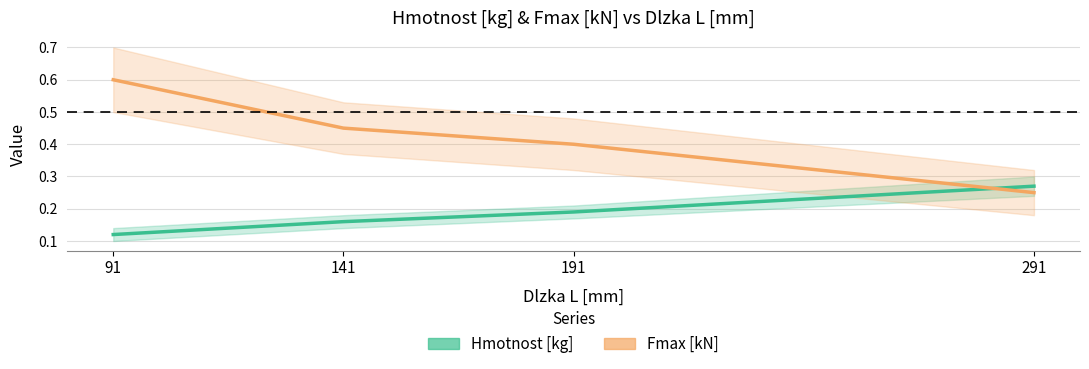

At which label is Fmax [kN] closest to 0?

291